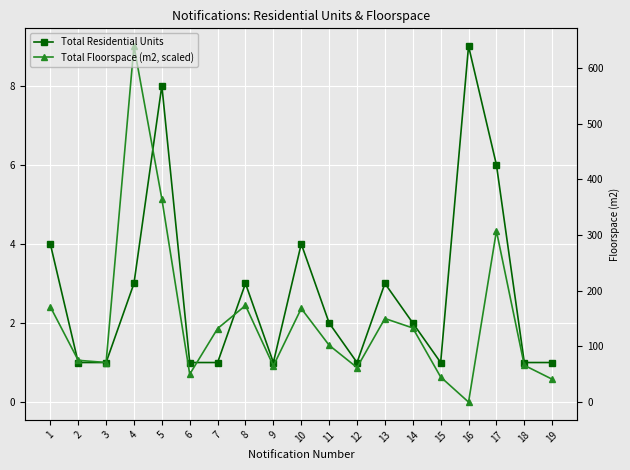

How many intersections are there between Total Floorspace (m2, scaled) and Total Residential Units?

4